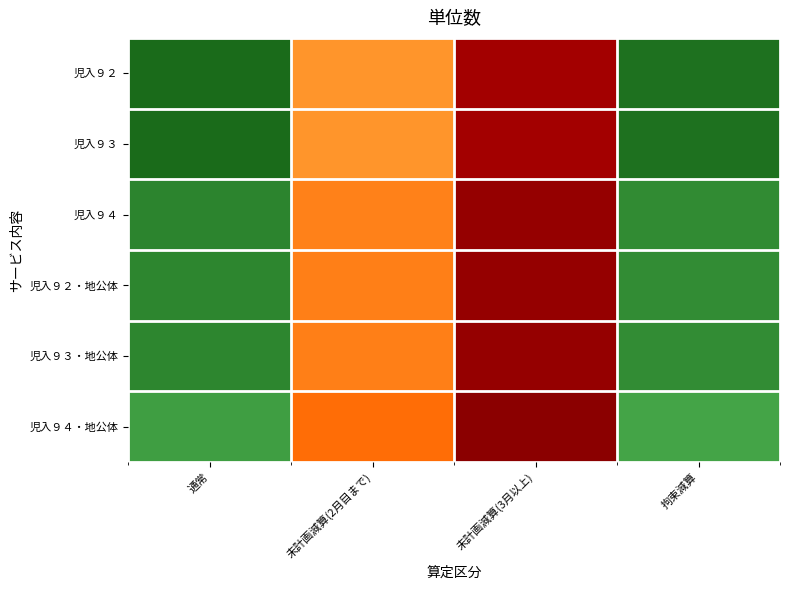

How many categories are shown in the chart?

4